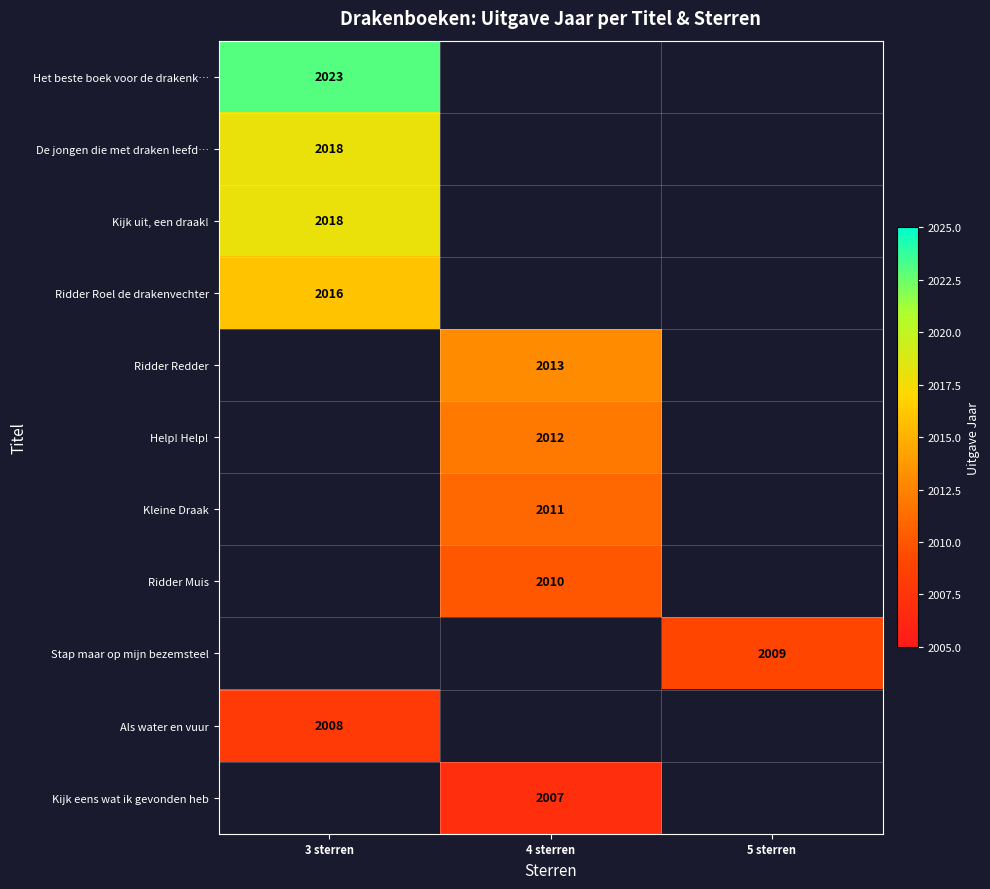

Count the number of categories in the chart.

3